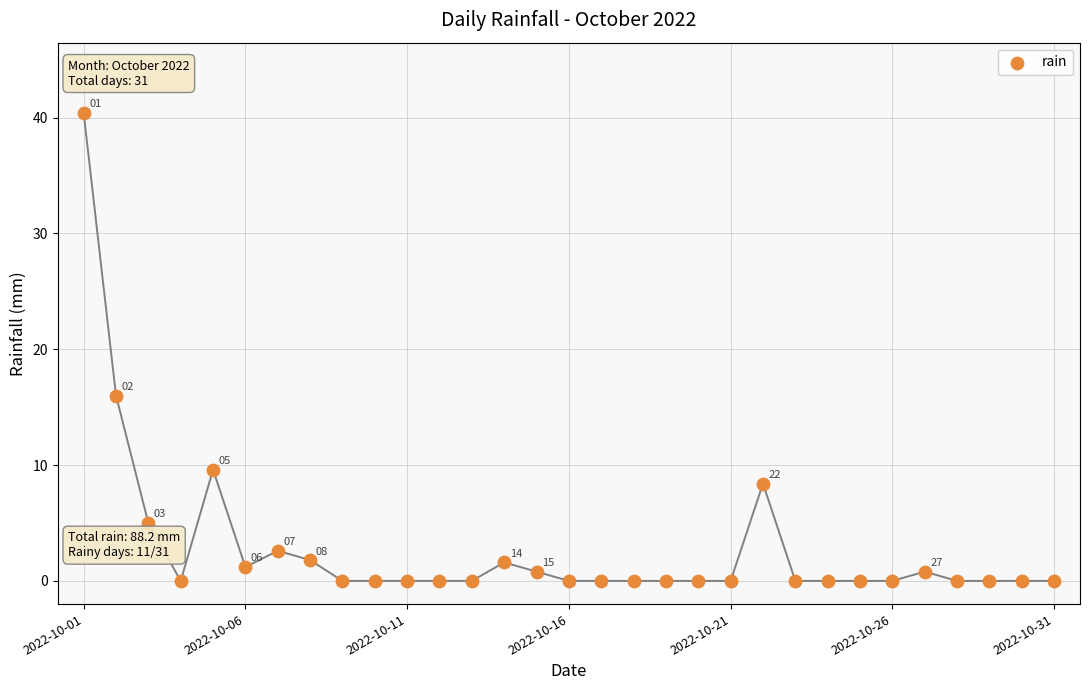

What is the range of Y values (max minus min)?

40.4